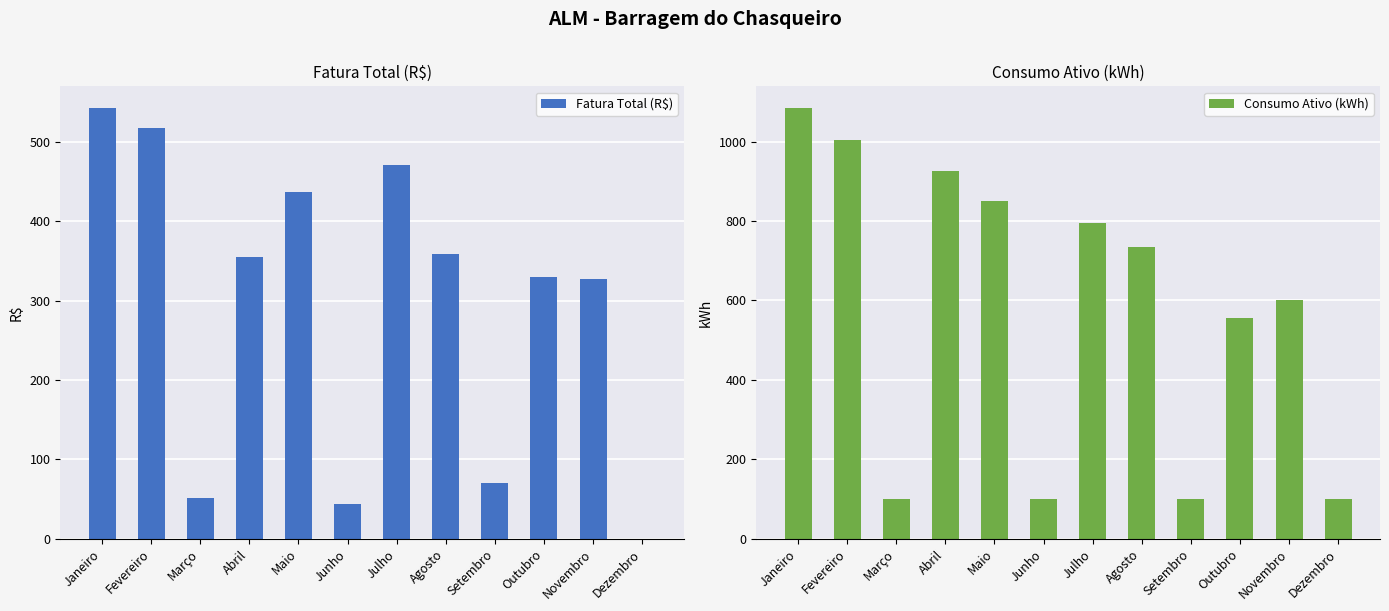

What is the maximum value for Fatura Total (R$)?

543.2